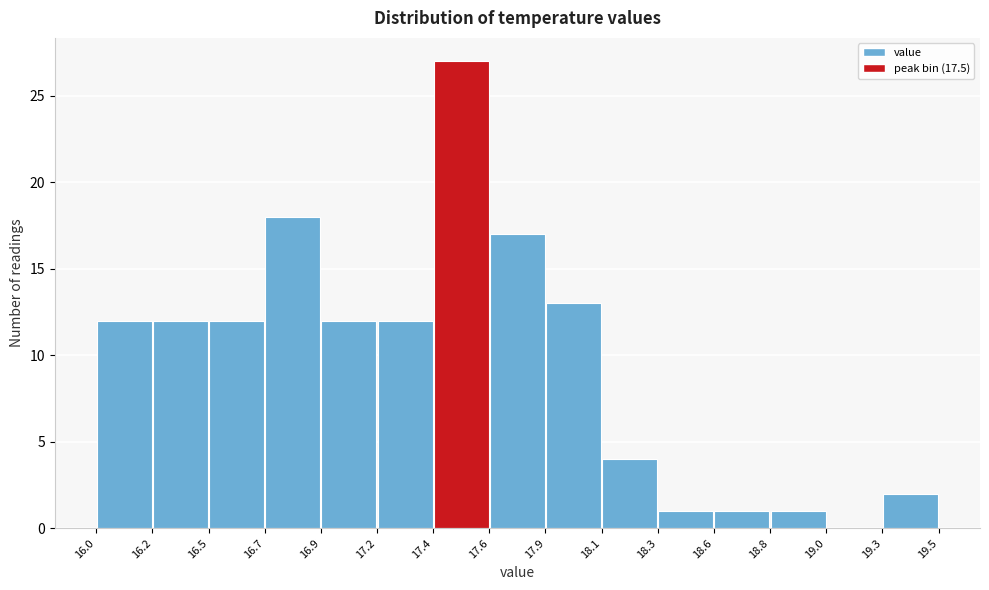

How tall is the bar that spans 18.6 to 18.8 on the x-axis? The values are not printed on the chart, so give them approximately, as read against the axis.

1